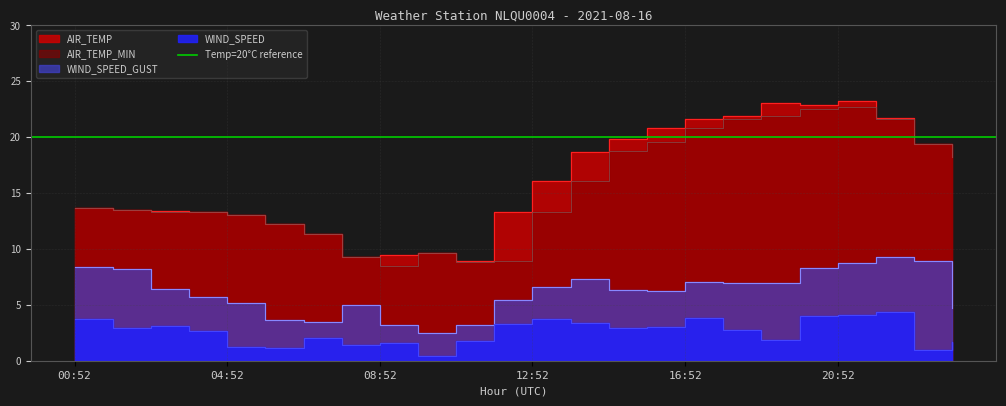

Is it true that AIR_TEMP equals 3.8 at 03:52?

False